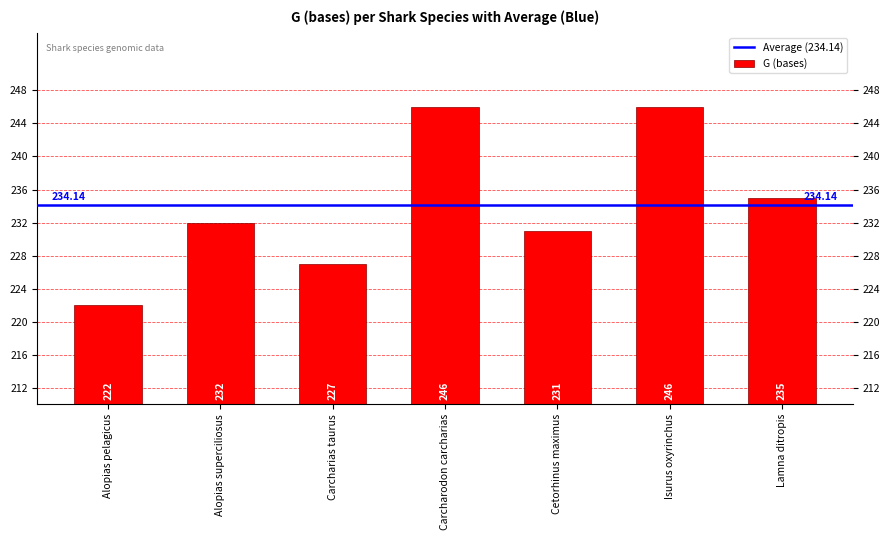

Reading left to right, list all the values displayed in this chart.

222	232	227	246	231	246	235